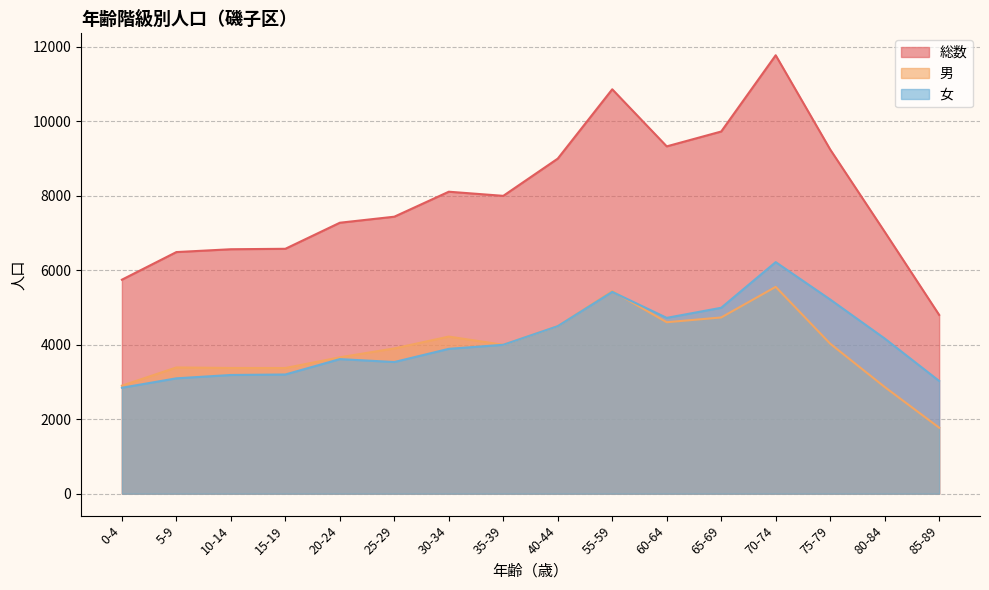

What position from the right is 15-19?

13